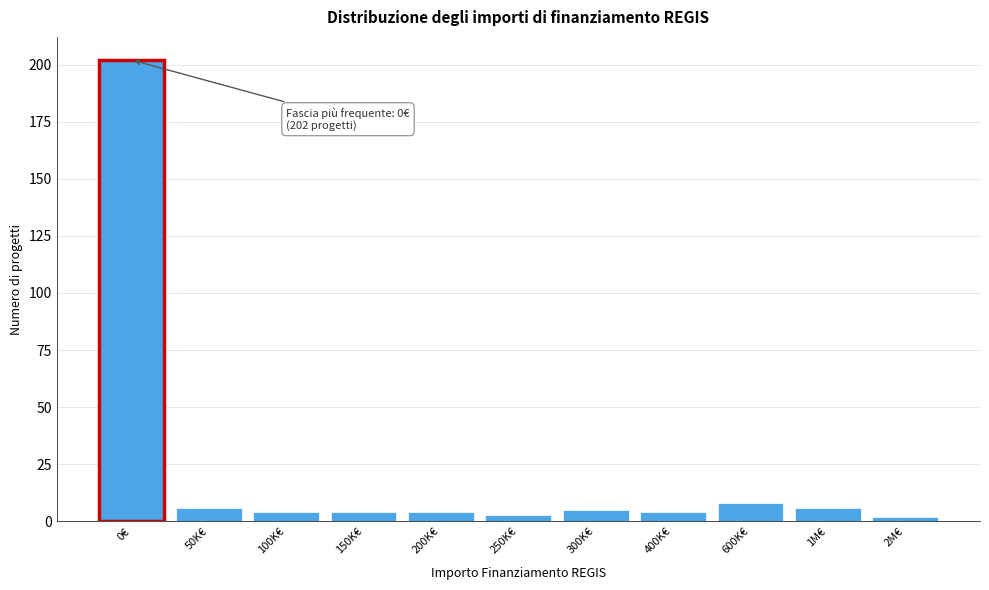

Reading right to left, extract all data points from this chart.

2M€=2	1M€=6	600K€=8	400K€=4	300K€=5	250K€=3	200K€=4	150K€=4	100K€=4	50K€=6	0€=202